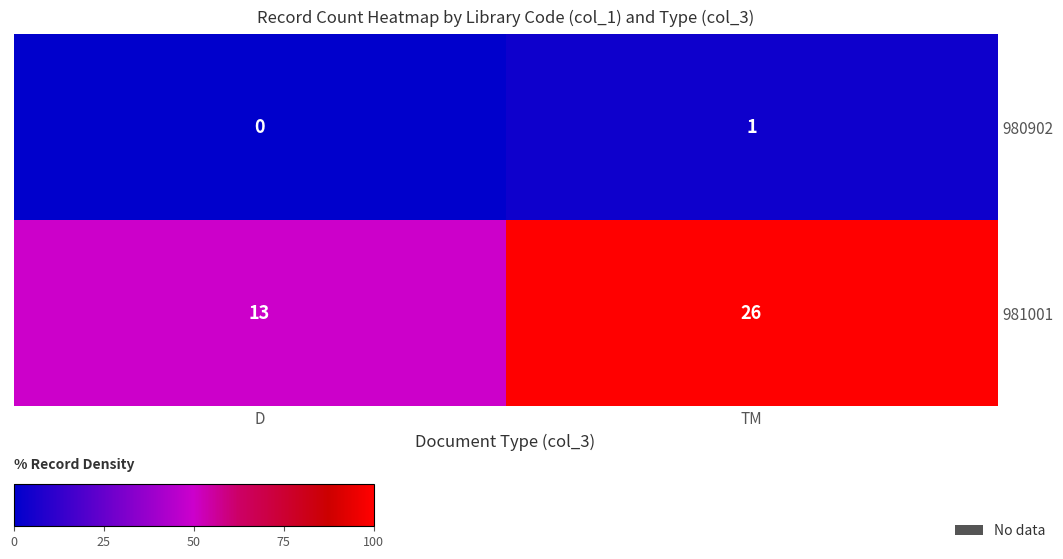

At which category is the sum across all series the highest?

TM